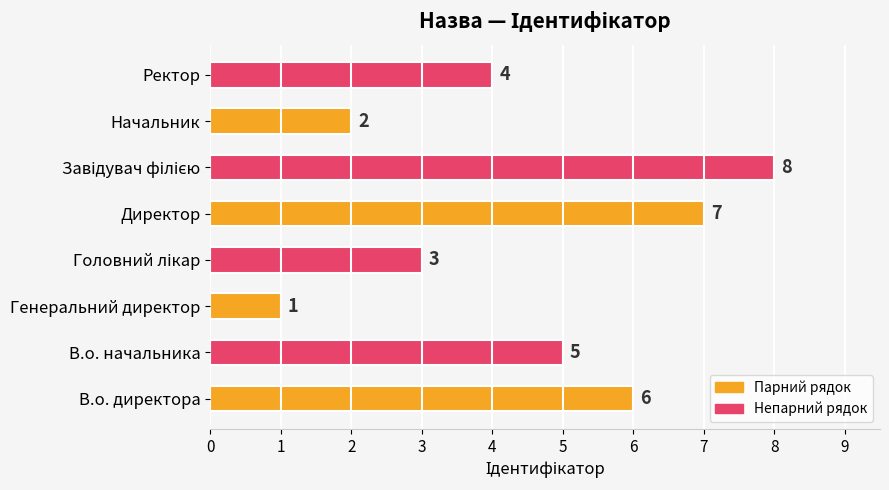

What is the difference between the second highest and minimum values?

6